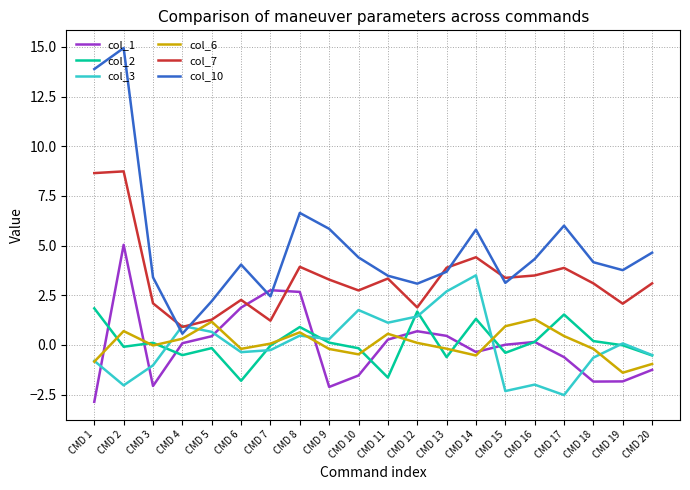

Which label corresponds to the largest value in the chart?

CMD 2